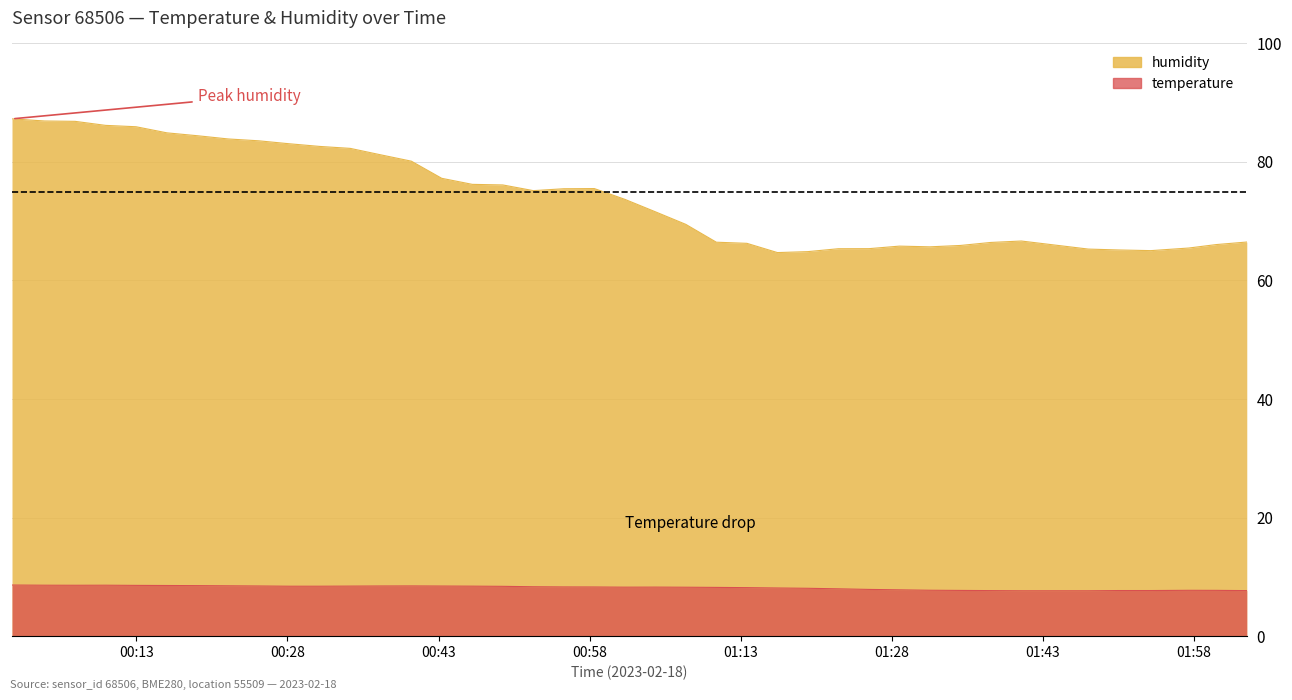

What is the spread (max minus min) of values at 2023-02-18T01:50:33?

57.5